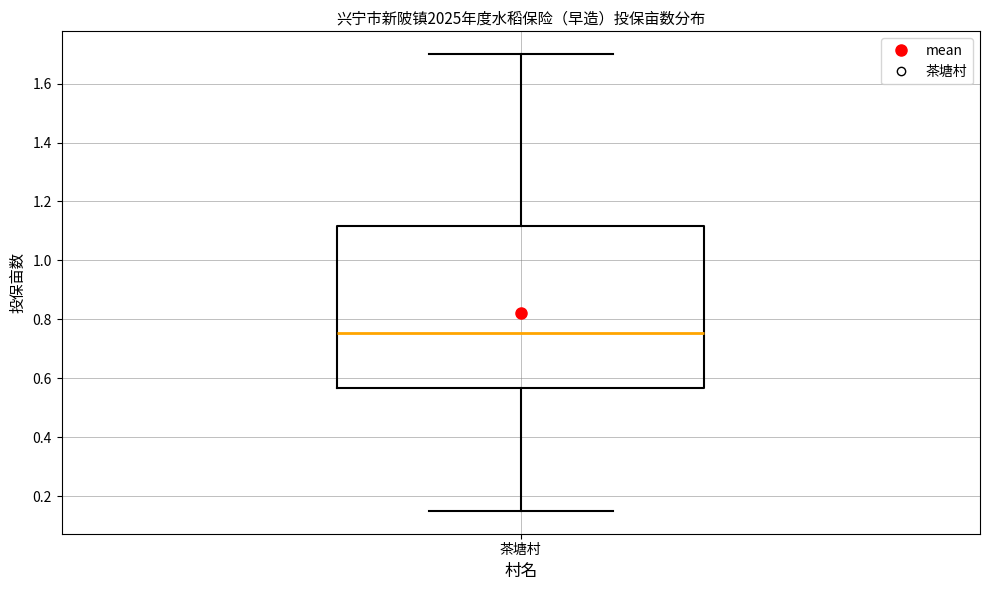

Transcribe this box plot: give where the median line is, the range the box spans, and where the two whiskers end, as read against the y-axis. The values are not printed on the chart, so give them approximately, as read against the axis.

median 0.76, box 0.56 to 1.12, whiskers 0.16 to 1.70